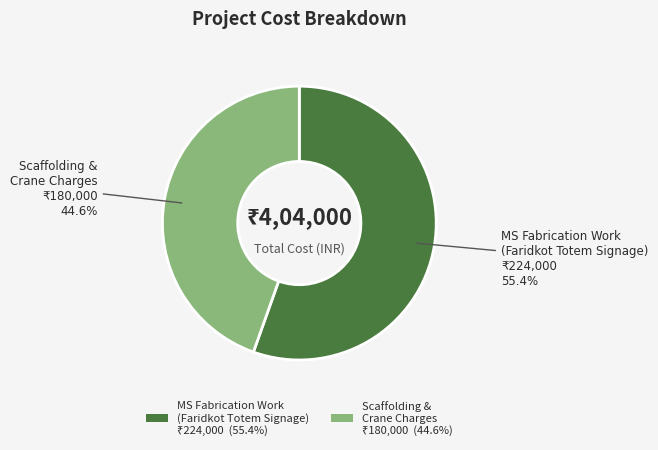

Does any single category account for the majority?

Yes